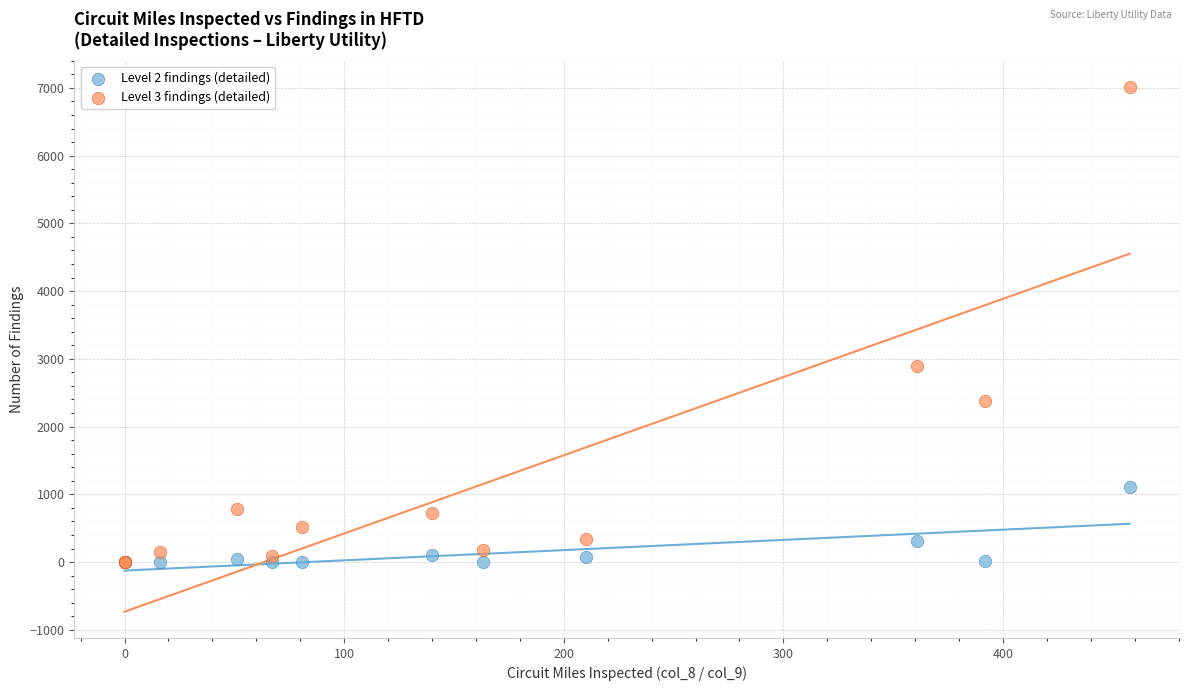

Across all series, what Y value is closest to 3510?

2895